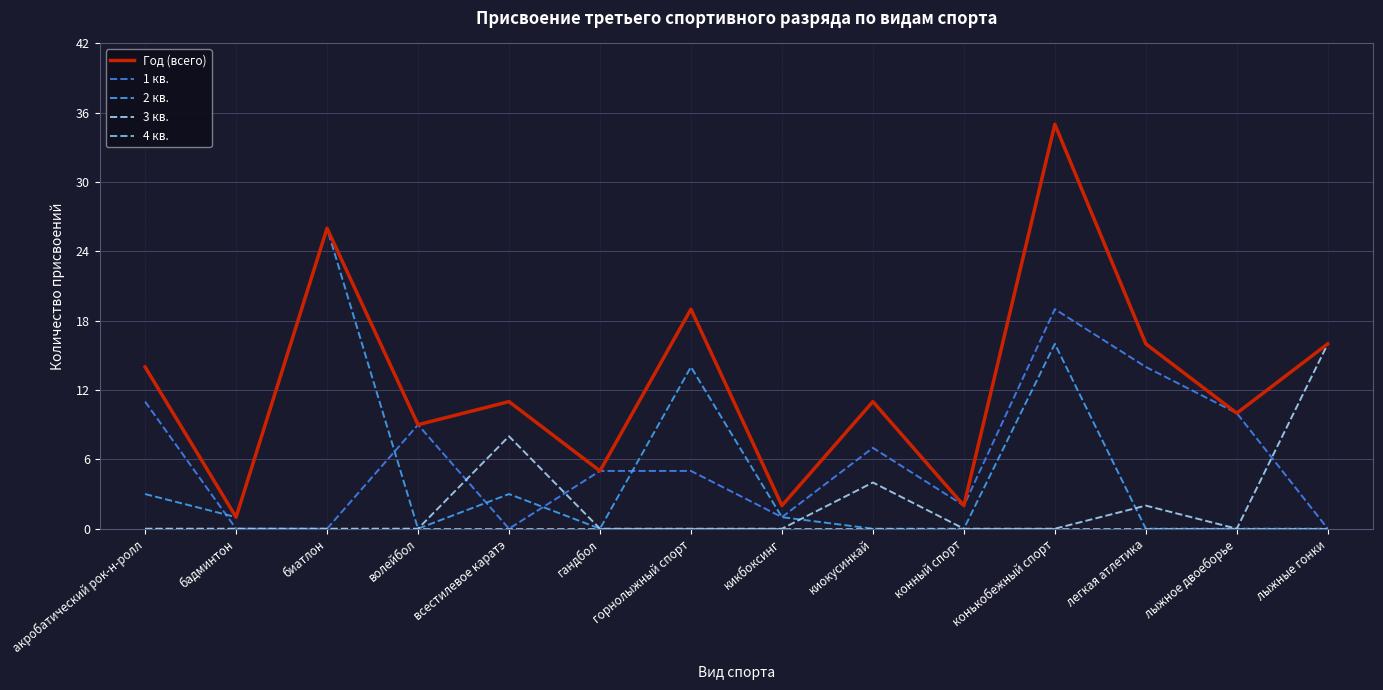

Does the chart have visible grid lines?

Yes